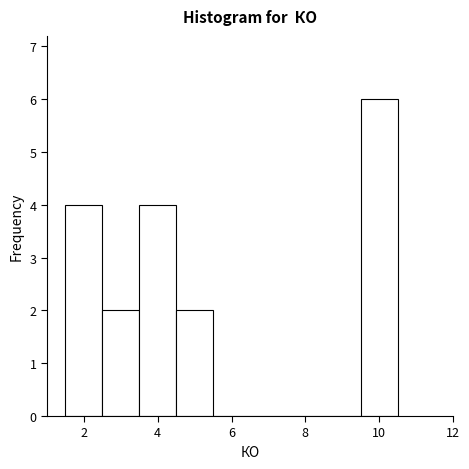

Which range on the x-axis has the tallest bar?

9.5 to 10.5